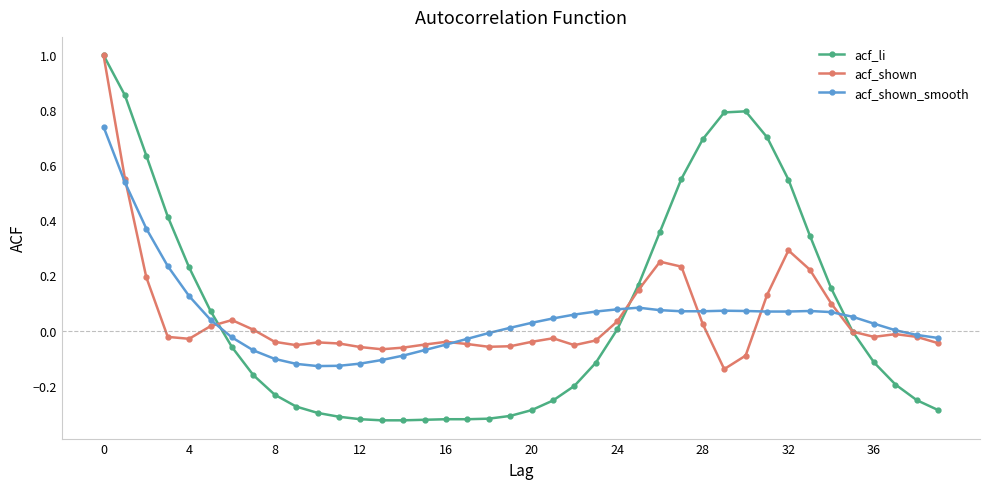

What is the sum of all acf_shown values?

2.0